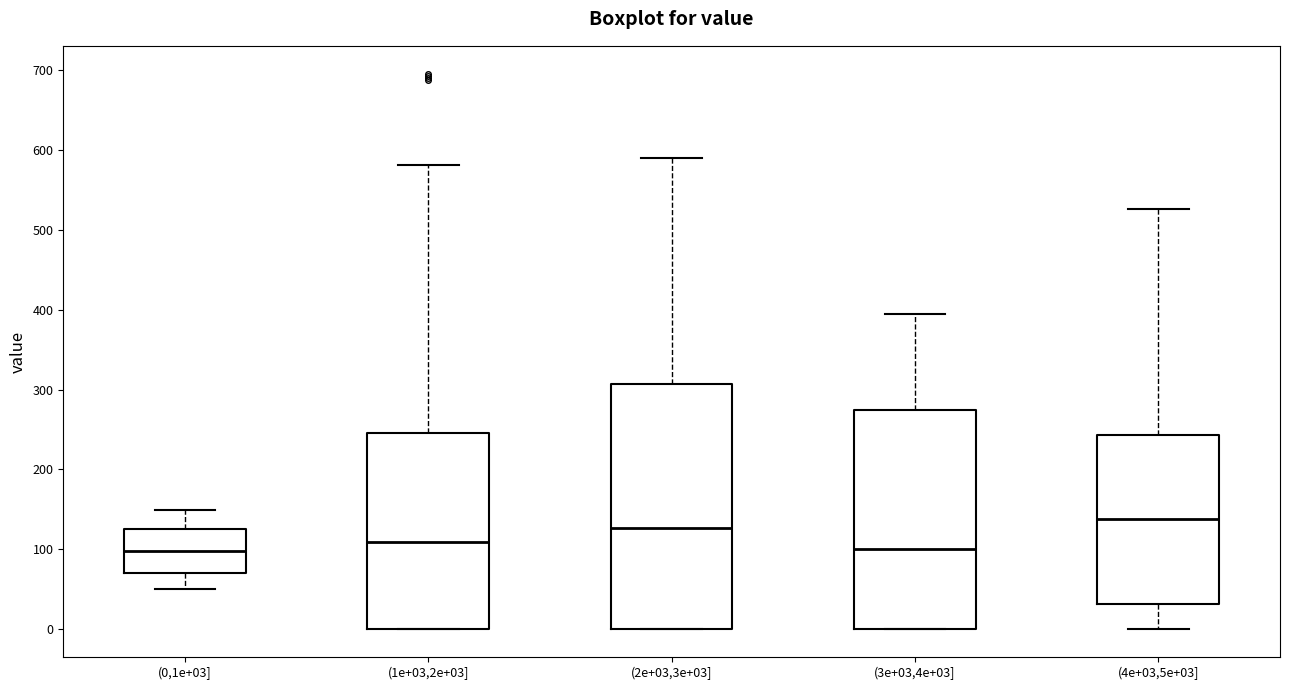

Where is the upper edge of the box for (2e+03,3e+03] on the y-axis? The values are not printed on the chart, so give them approximately, as read against the axis.

310